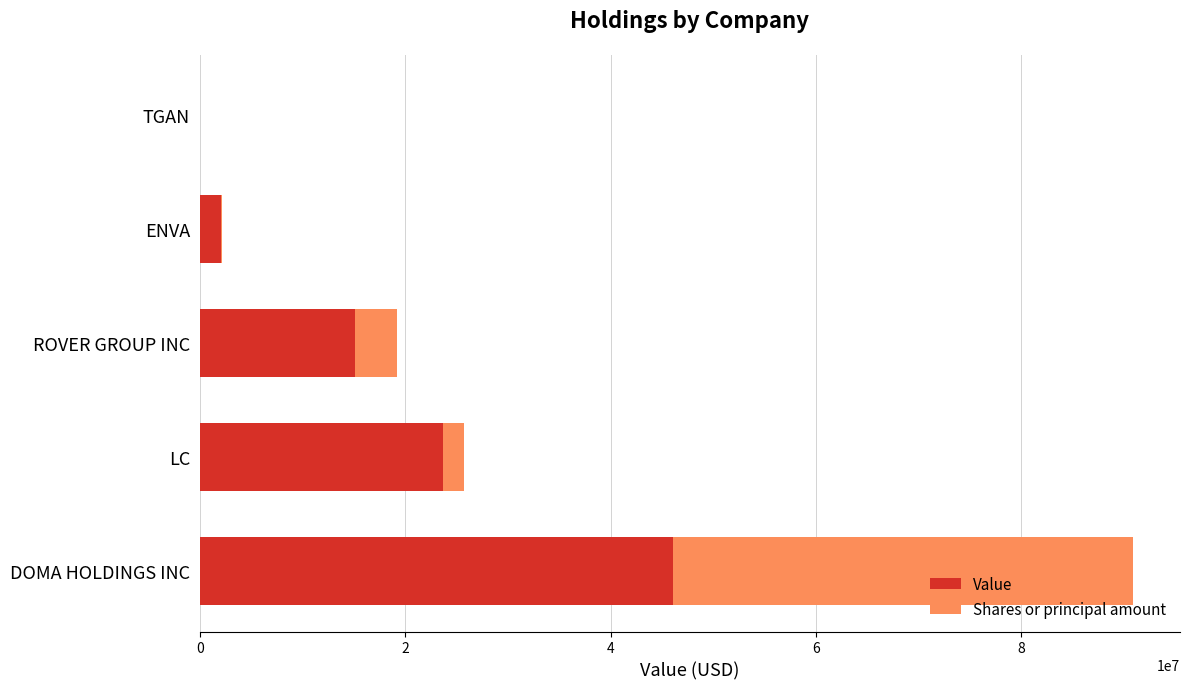

At which category is the sum across all series the highest?

DOMA HOLDINGS INC